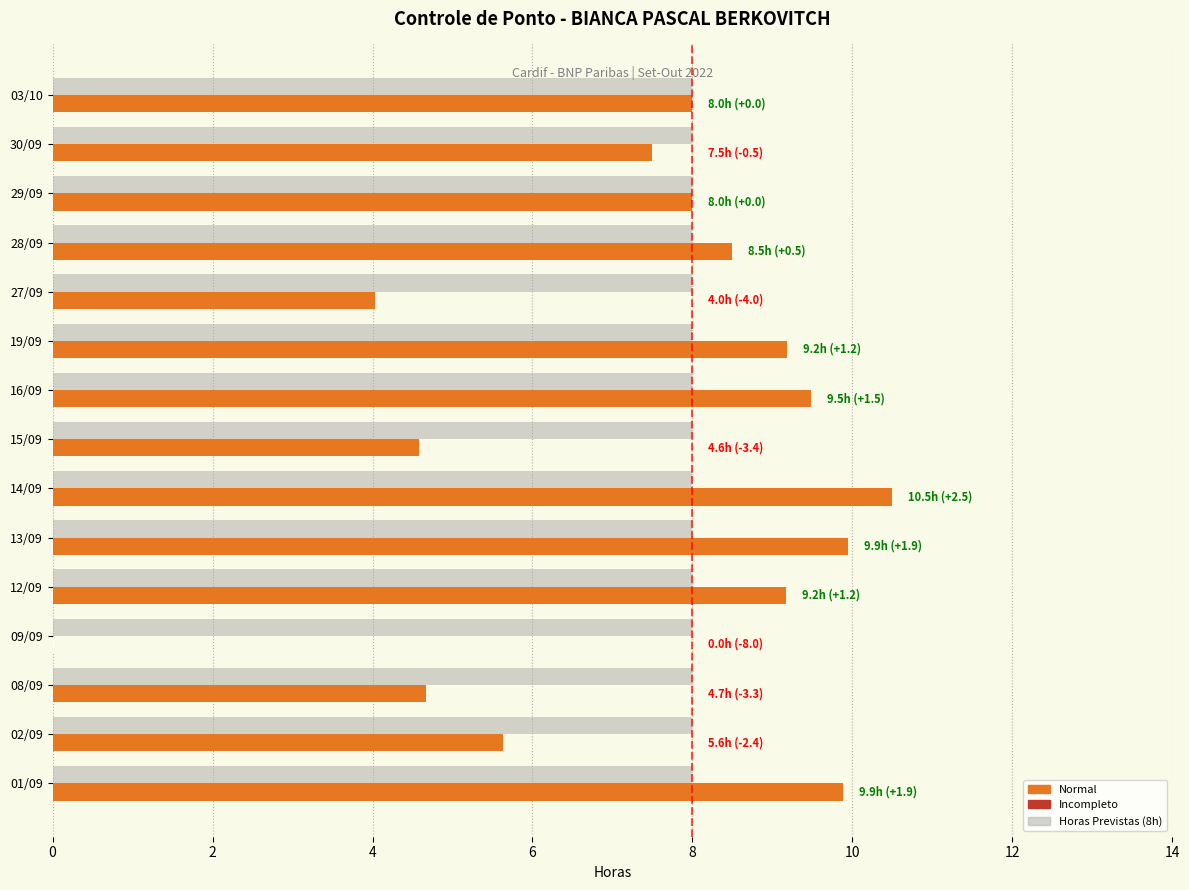

Which category has the highest value across all series?

14/09